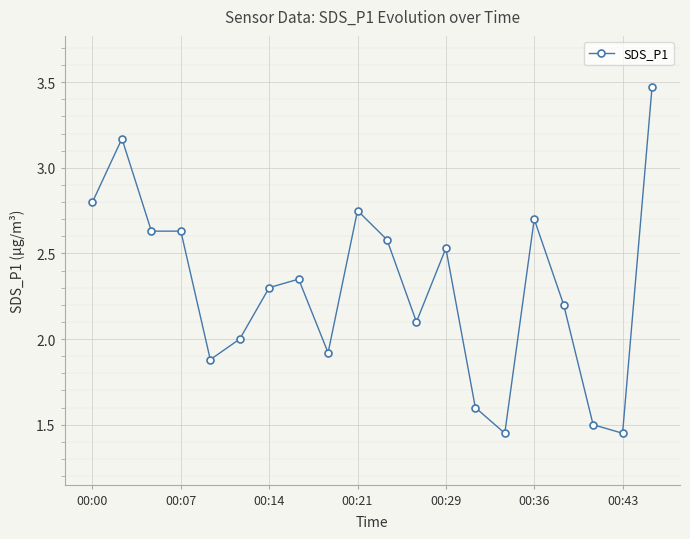

True or false: there are more than 2 points higher than both neighbors.

True